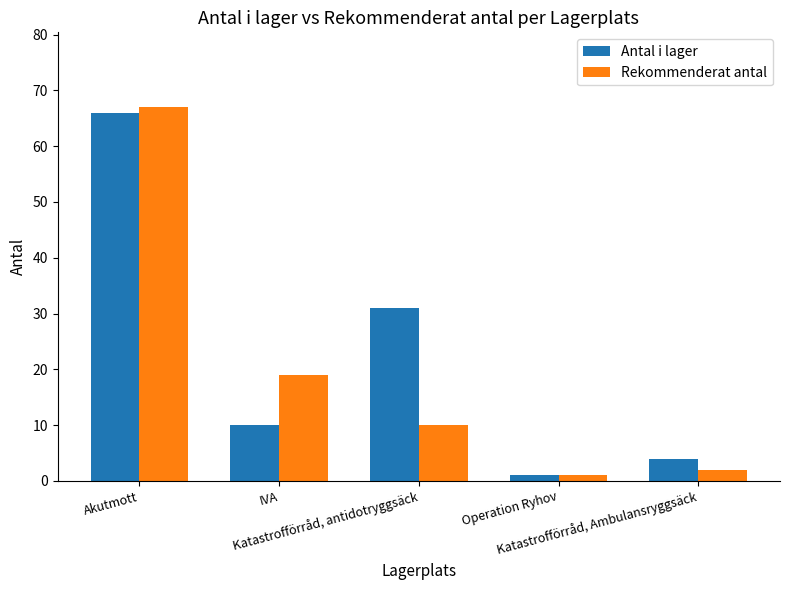

Rank the series by their maximum value, from highest to lowest.

Rekommenderat antal, Antal i lager